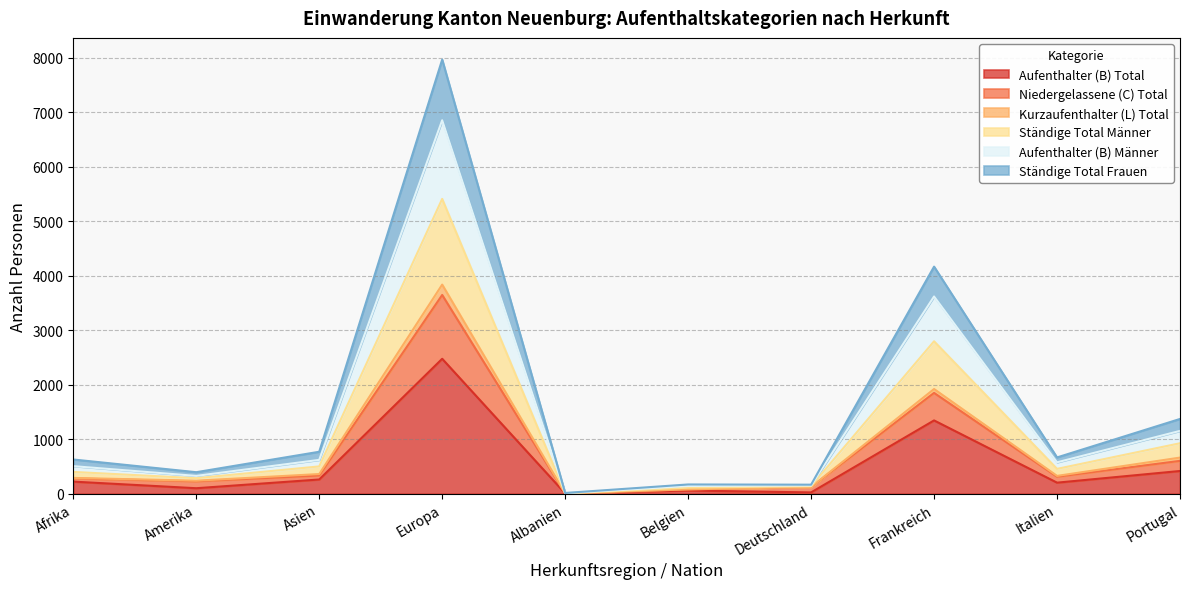

True or false: Niedergelassene (C) Total and Ständige Total Frauen intersect in this chart.

False